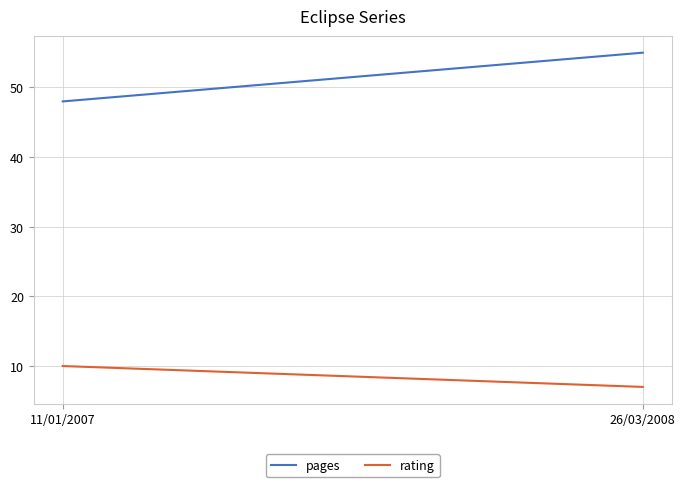

What is the difference between the pages values at 26/03/2008 and 11/01/2007?

7